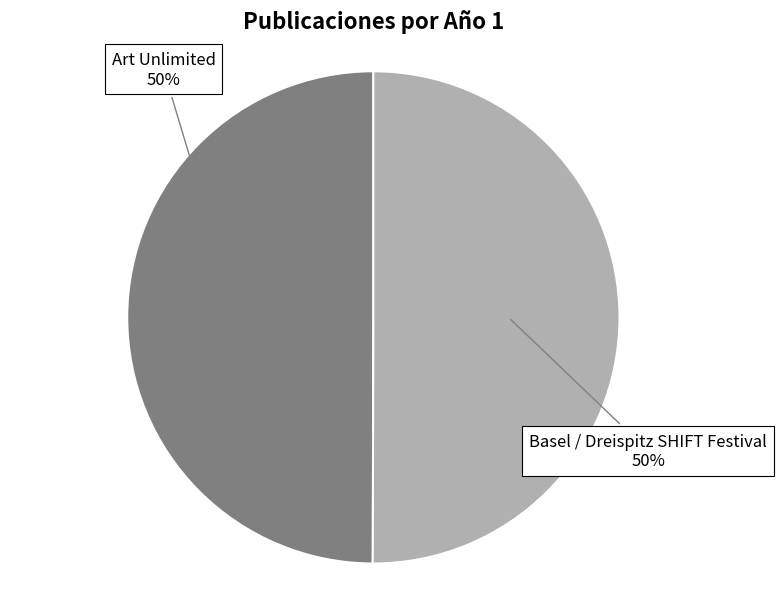

How many segments does this pie chart have?

2